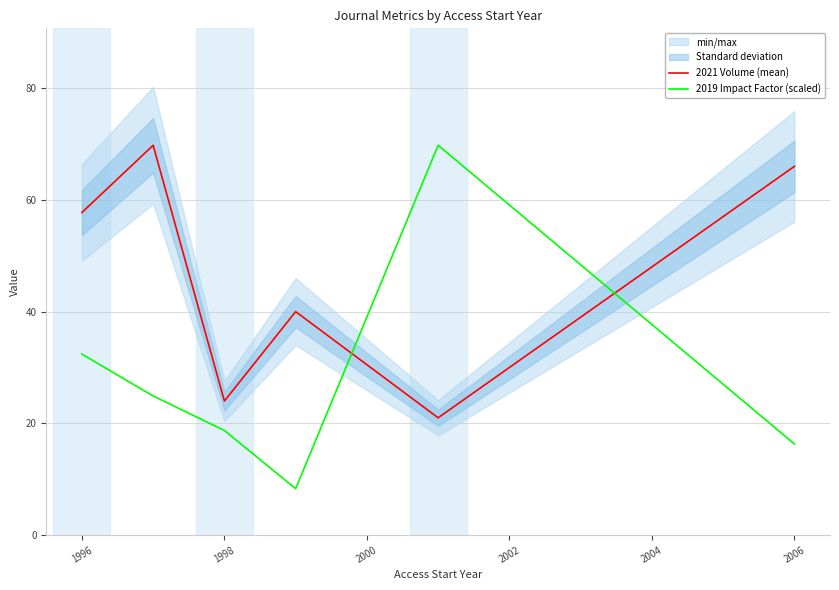

The 2019 Impact Factor (scaled) series shows 7.3 at 2006. True or false?

False